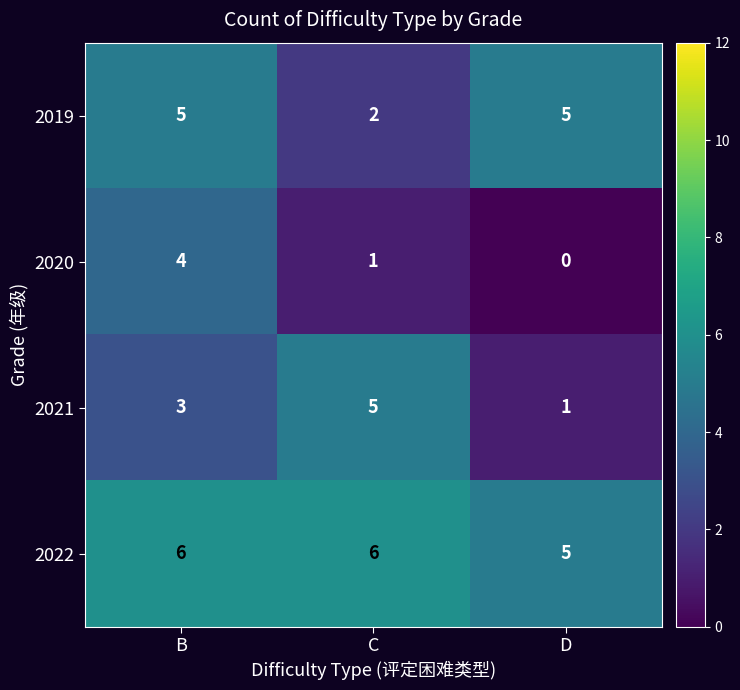

Reading left to right, what are all the values shown in this chart?

2019: B=5	C=2	D=5
2020: B=4	C=1	D=0
2021: B=3	C=5	D=1
2022: B=6	C=6	D=5